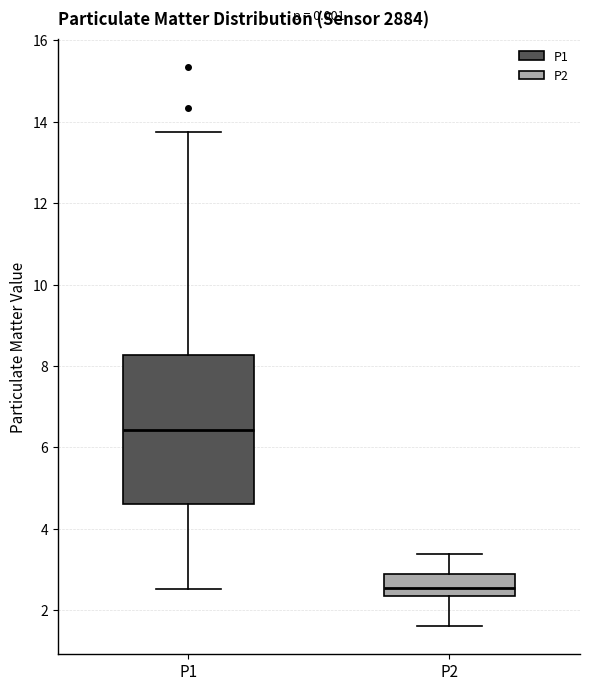

Where is the lower edge of the box for P2 on the y-axis? The values are not printed on the chart, so give them approximately, as read against the axis.

2.4